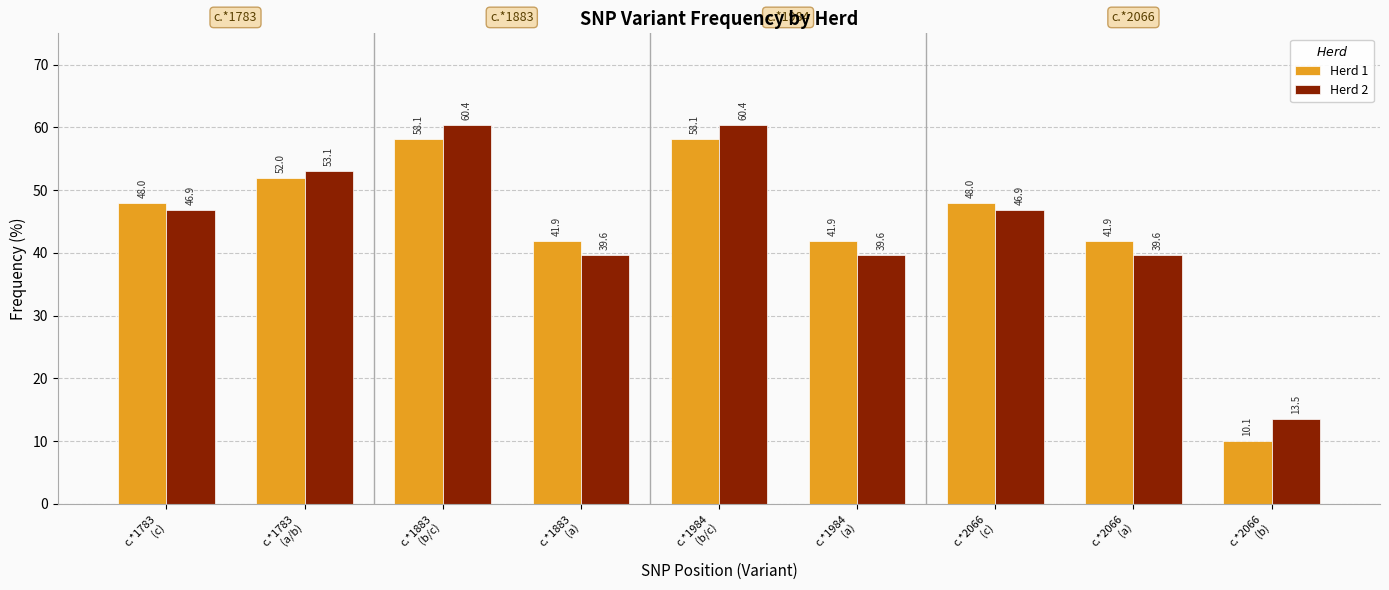

Reading left to right, list all the values displayed in this chart.

Herd 1: c.*1783
(c)=48.0	c.*1783
(a/b)=52.0	c.*1883
(b/c)=58.1	c.*1883
(a)=41.9	c.*1984
(b/c)=58.1	c.*1984
(a)=41.9	c.*2066
(c)=48.0	c.*2066
(a)=41.9	c.*2066
(b)=10.1
Herd 2: c.*1783
(c)=46.9	c.*1783
(a/b)=53.1	c.*1883
(b/c)=60.4	c.*1883
(a)=39.6	c.*1984
(b/c)=60.4	c.*1984
(a)=39.6	c.*2066
(c)=46.9	c.*2066
(a)=39.6	c.*2066
(b)=13.5